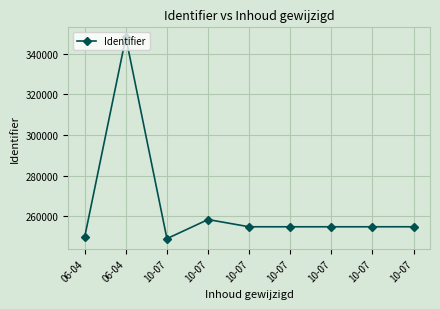

Is it true that the value at 10-07 is 421729?

False